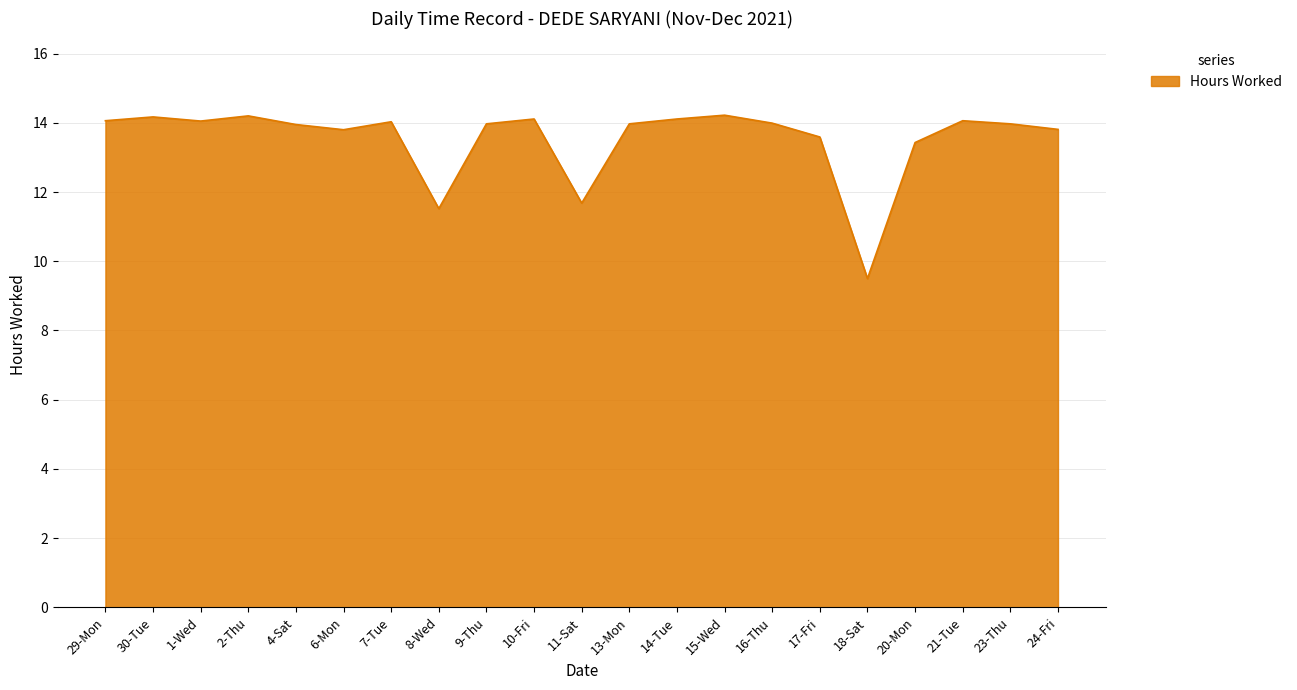

What is the sum of the values at 6-Mon and 29-Mon?

27.9